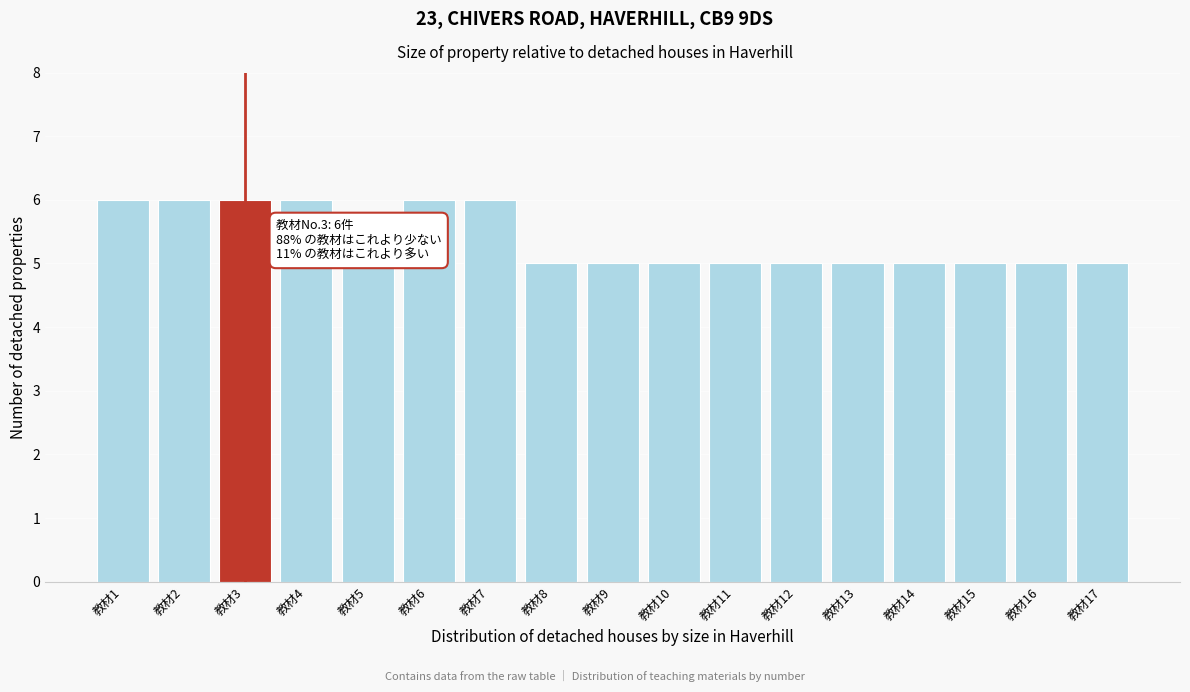

Reading left to right, what are all the values shown in this chart?

6	6	6	6	5	6	6	5	5	5	5	5	5	5	5	5	5